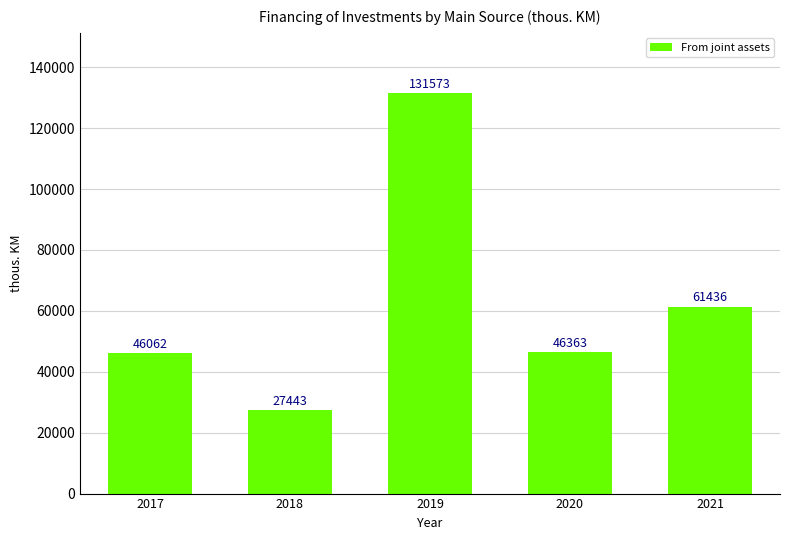

List the labels in order of value, largest first.

2019, 2021, 2020, 2017, 2018